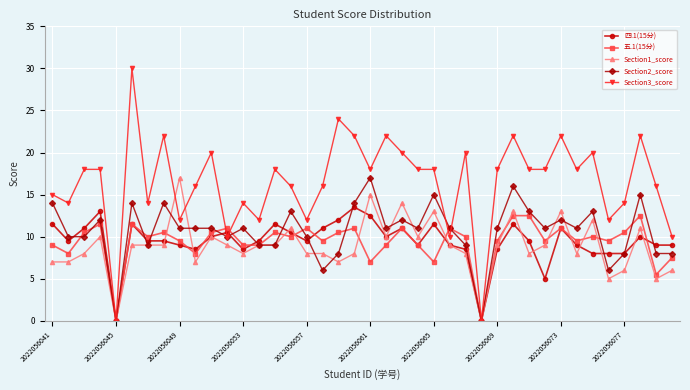

How many distinct data groups are displayed?

5